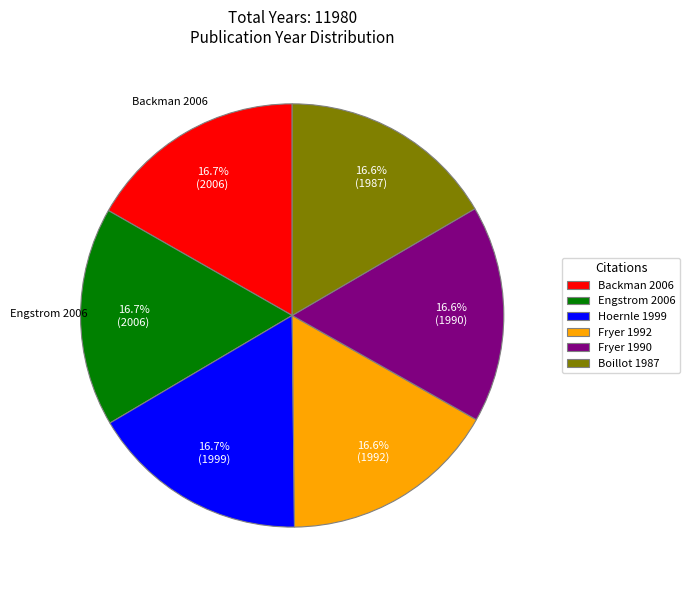

What is the ratio of the value at Engstrom 2006 to the value at Boillot 1987?

1.0